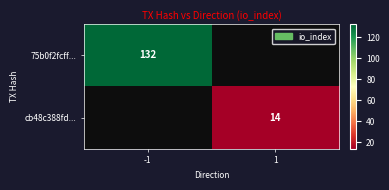

How many categories are shown in the chart?

2